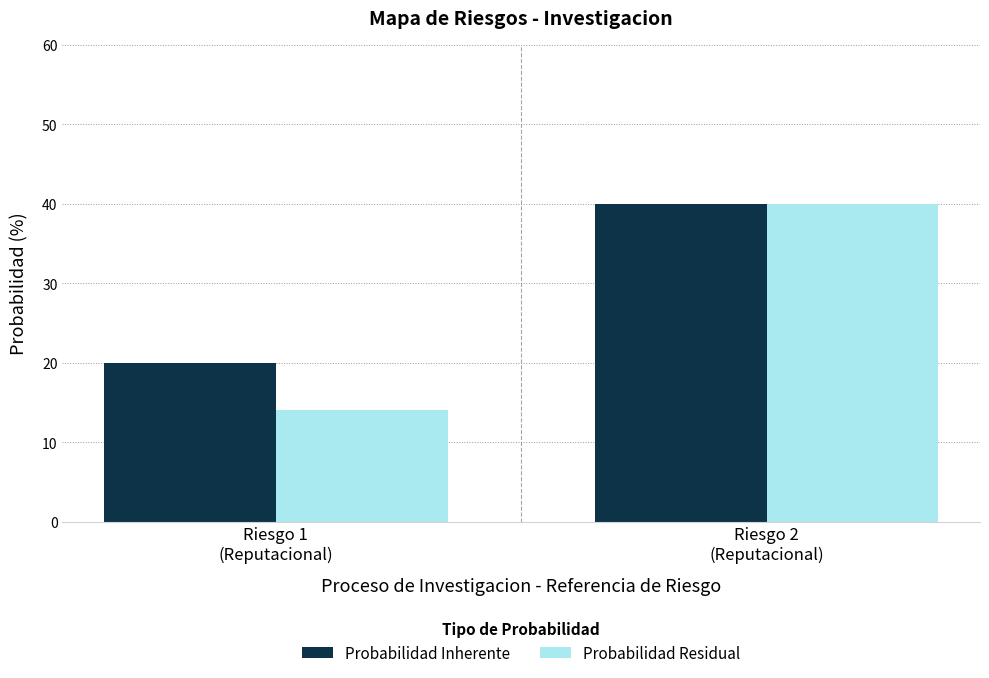

What is the total value across all series at Riesgo 2
(Reputacional)?

80.0